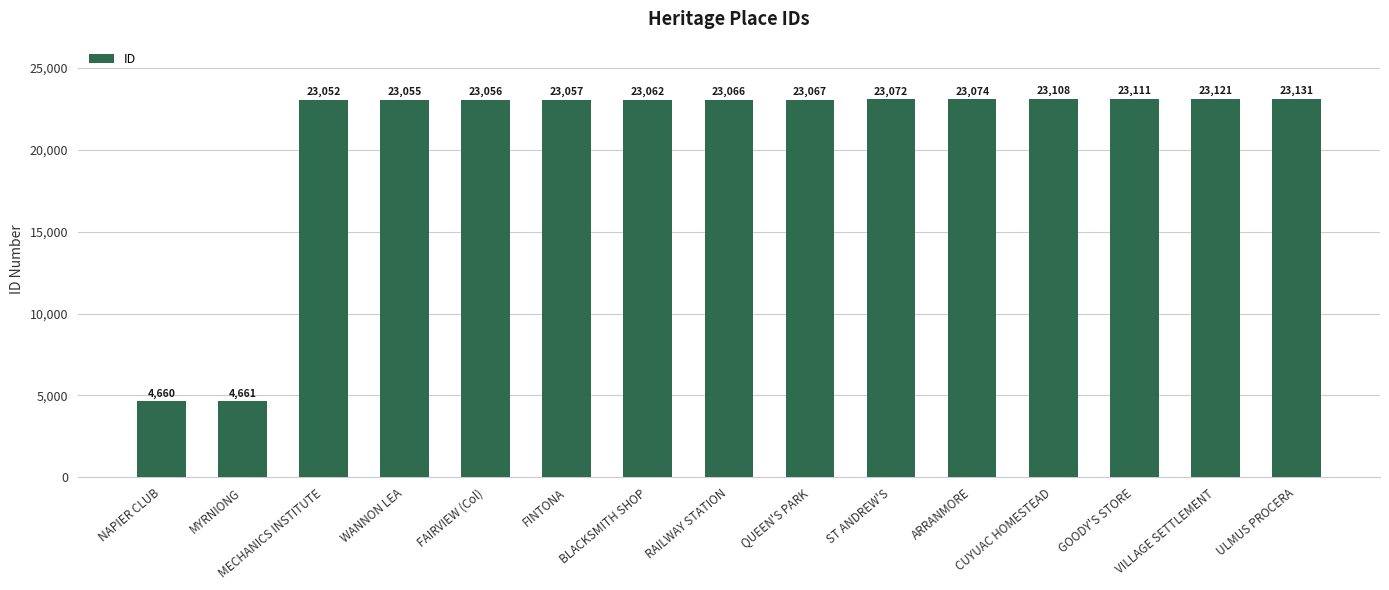

What is the sum of the values at ULMUS PROCERA and WANNON LEA?

46186